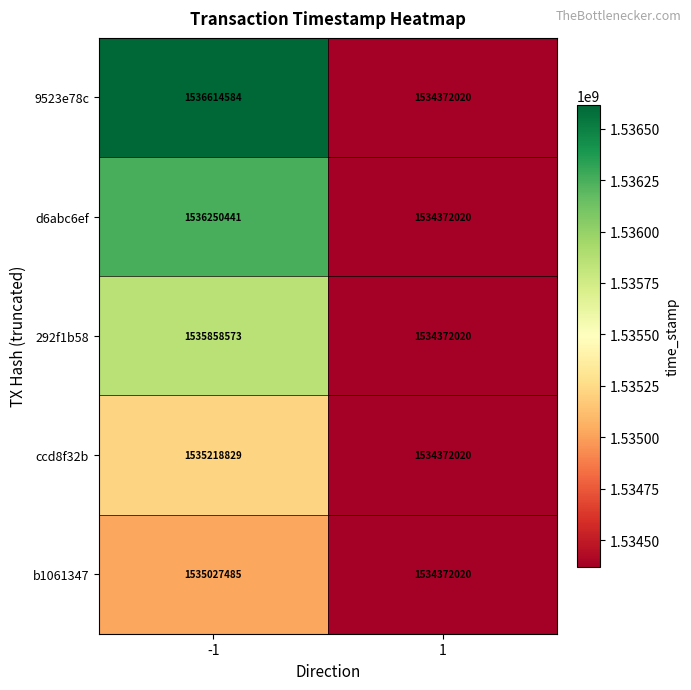

What is the maximum value for ccd8f32b?

1535218829